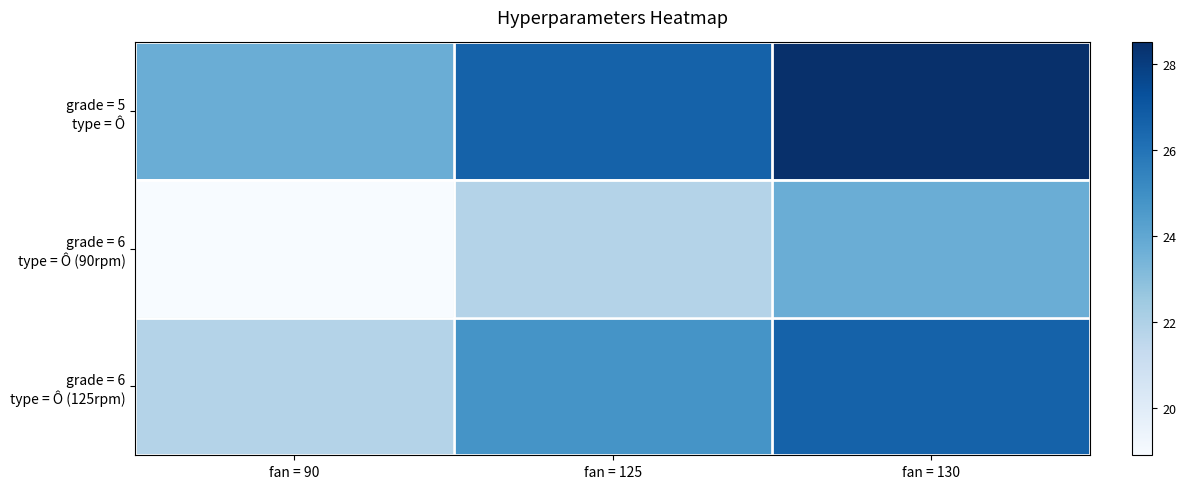

Rank the series at fan = 125 from lowest to highest value.

grade = 6 type = Ô (90rpm), grade = 6 type = Ô (125rpm), grade = 5 type = Ô